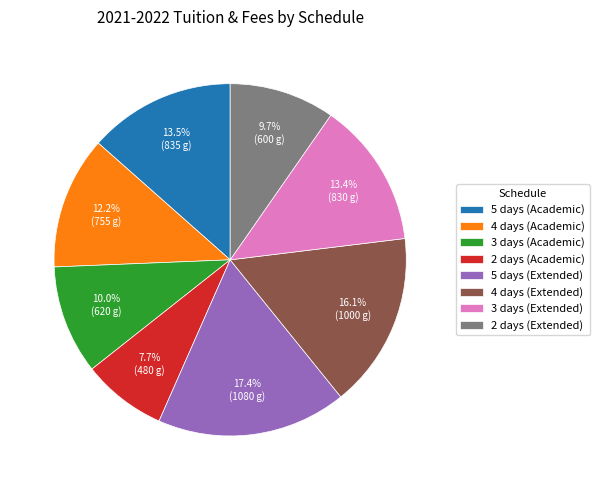

Count the number of slices in the pie.

8